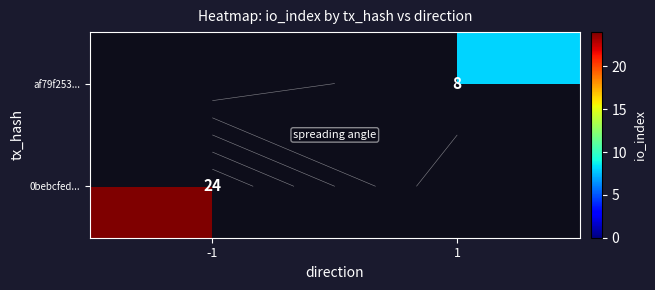

Is it true that af79f253... equals 12.5 at 1?

False